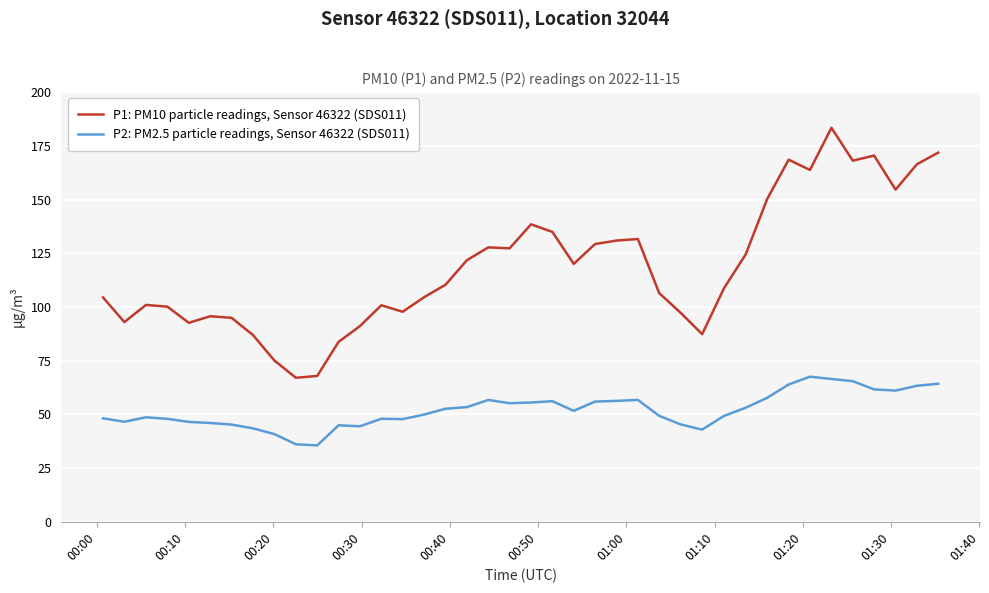

Which series has the largest range (max minus min)?

P1: PM10 particle readings, Sensor 46322 (SDS011)